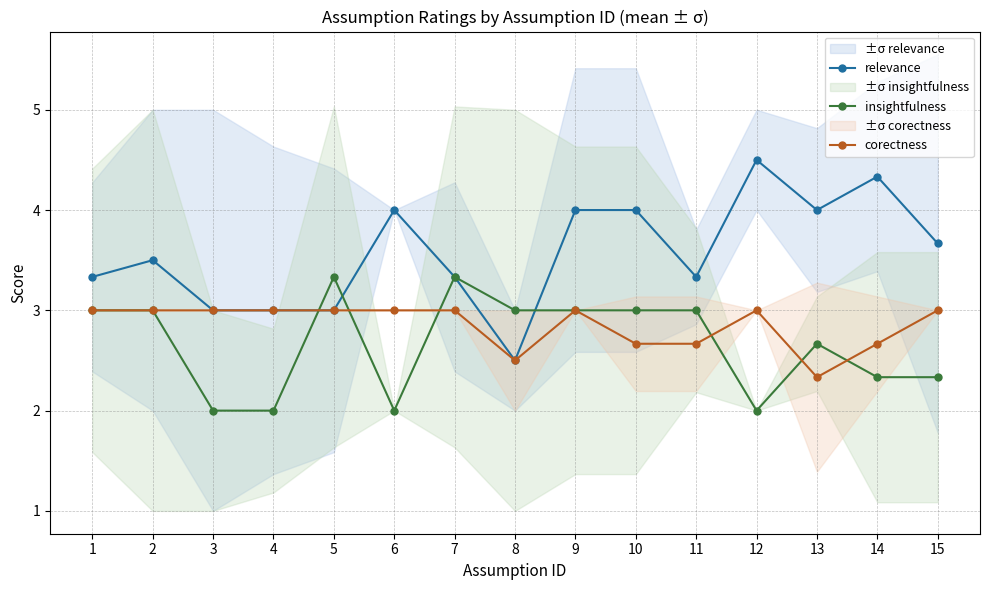

What are all the series names shown in the legend?

relevance, insightfulness, corectness